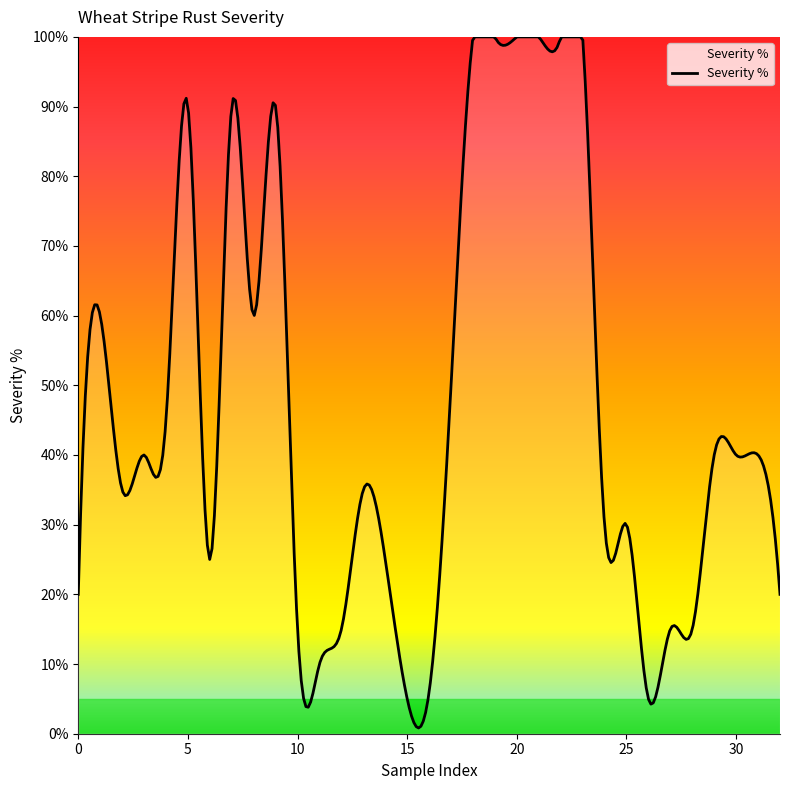

What is the greatest value displayed?

100.0